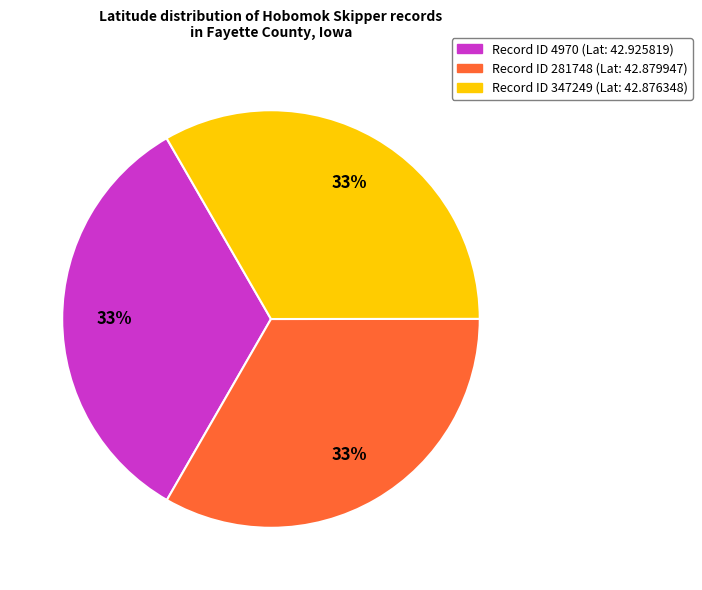

Is there any slice that represents more than half of the pie?

No